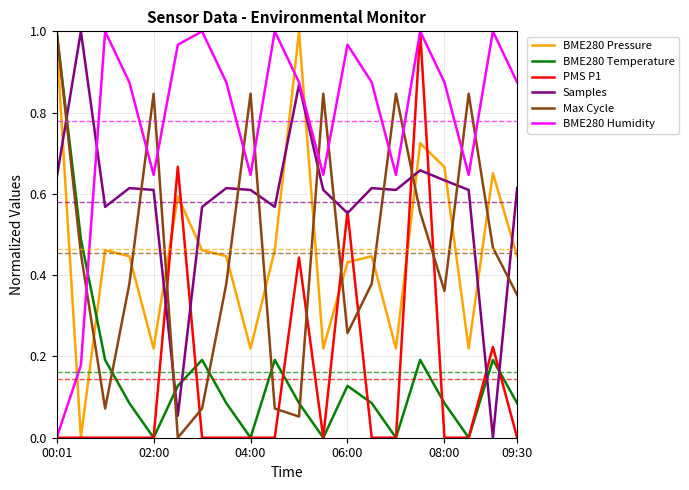

Which series has the largest total across all categories?

BME280 Humidity